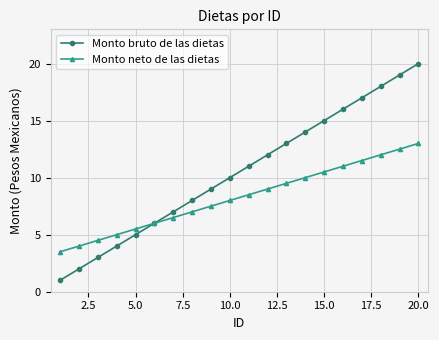

How many series are shown in this chart?

2